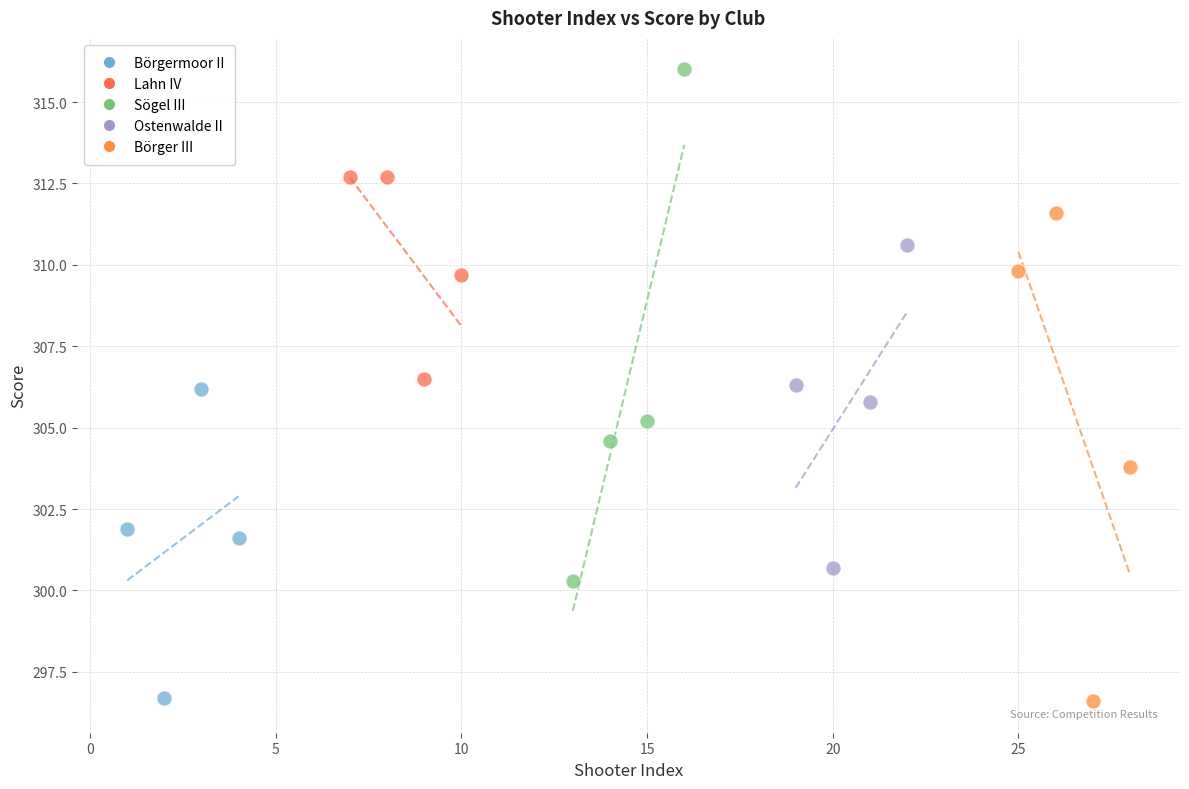

Which series contains the highest Y value?

Sögel III